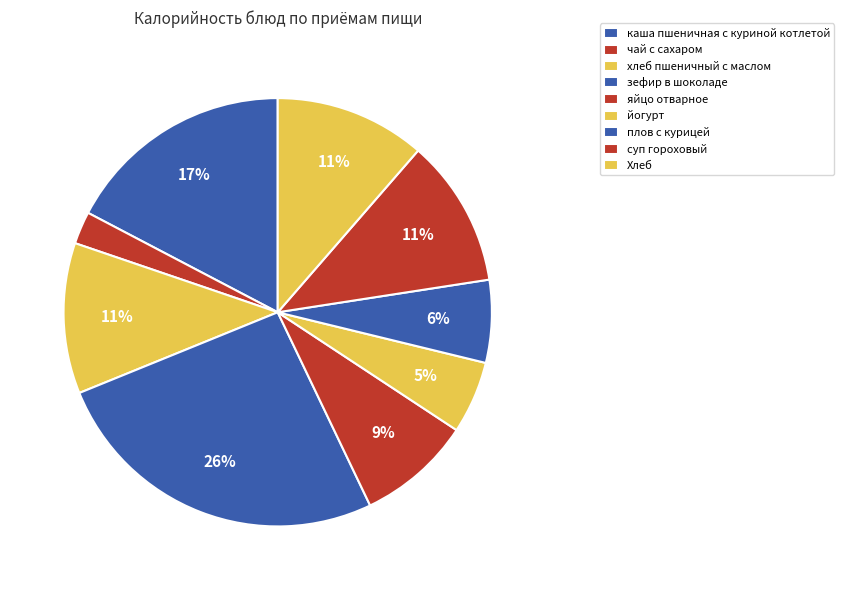

Does суп гороховый account for over 50% of the chart?

No